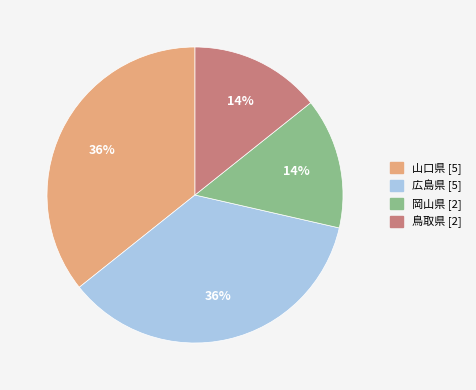

Is it true that 岡山県 is 14% of the pie?

True